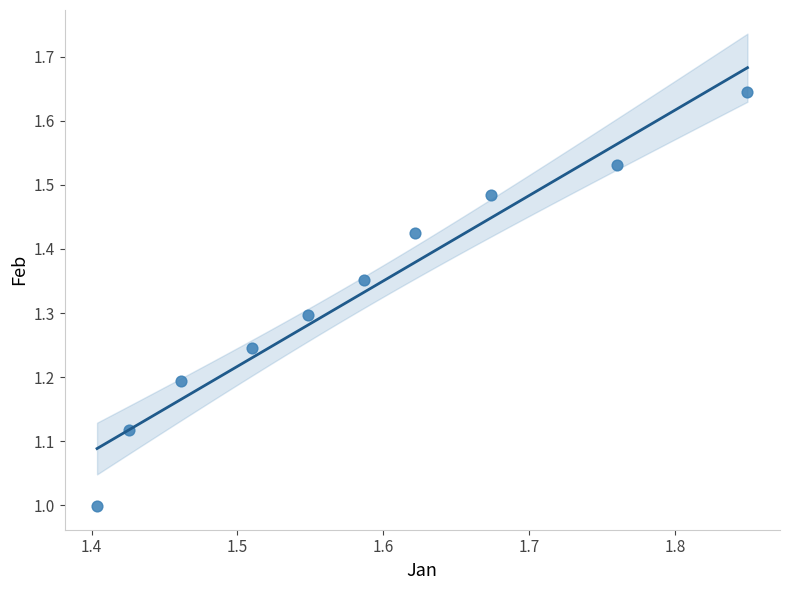

What is the range of Y values (max minus min)?

0.6